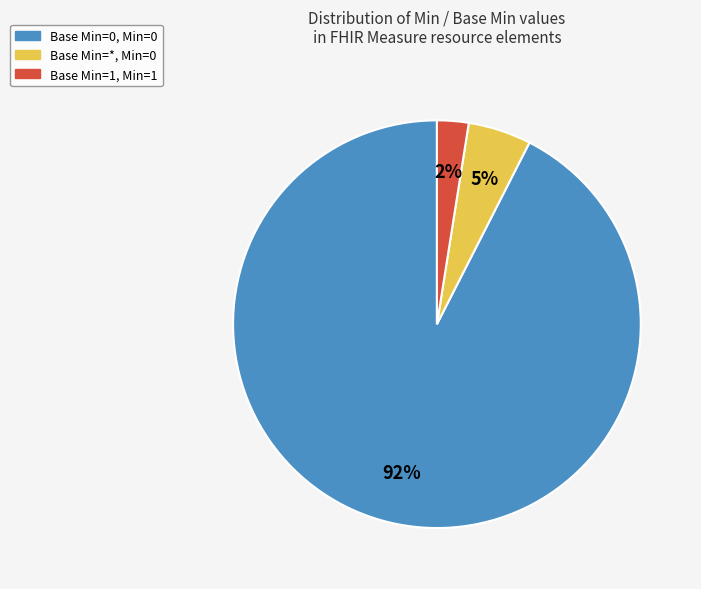

Is there a majority slice in this chart?

Yes